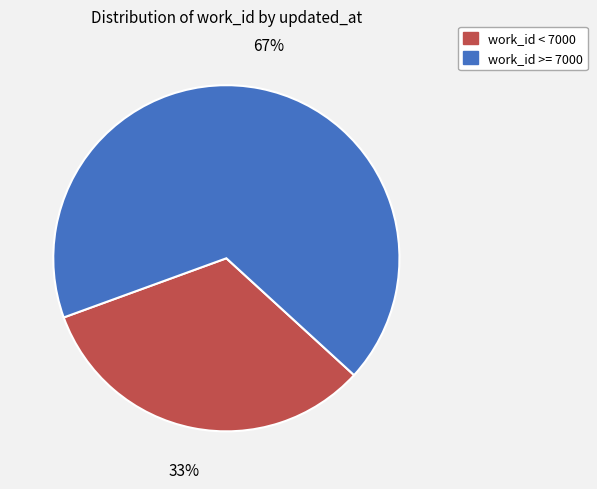

Is there a majority slice in this chart?

Yes